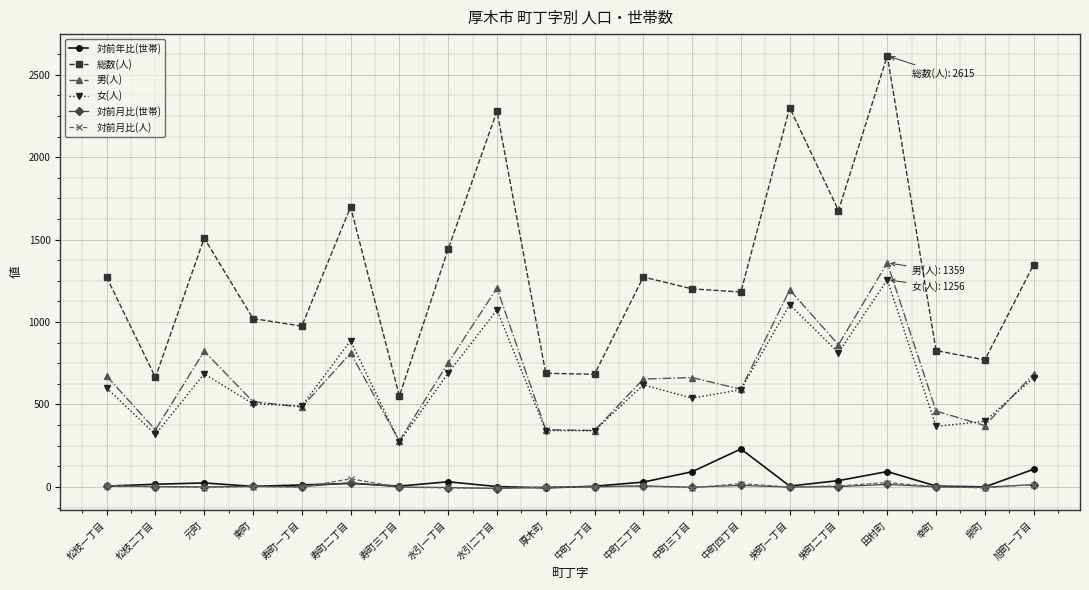

True or false: 総数(人) and 対前月比(人) cross at least once.

False